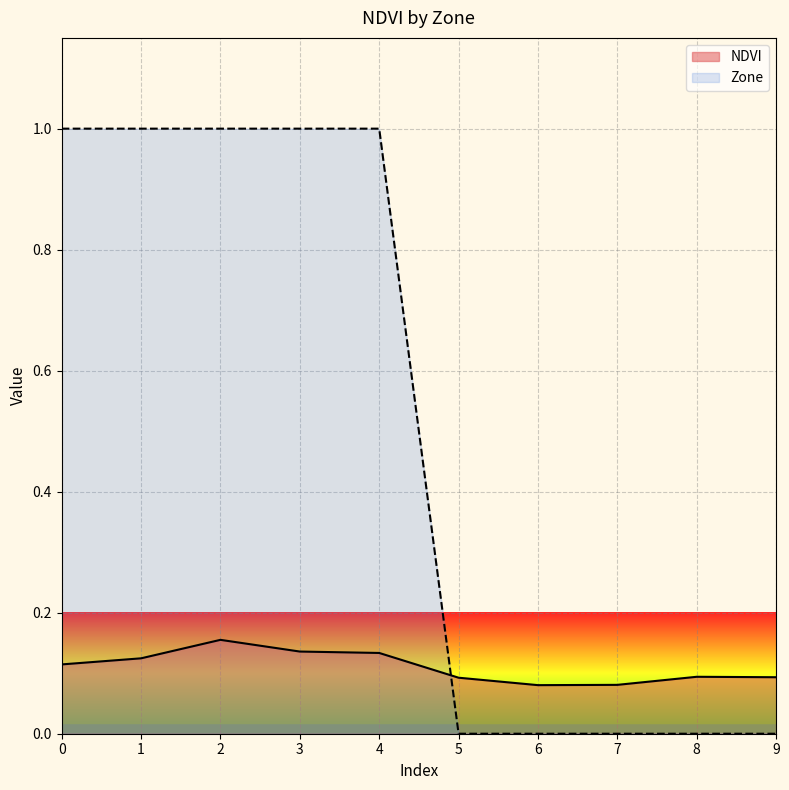

What is the average value of the NDVI series?

0.1